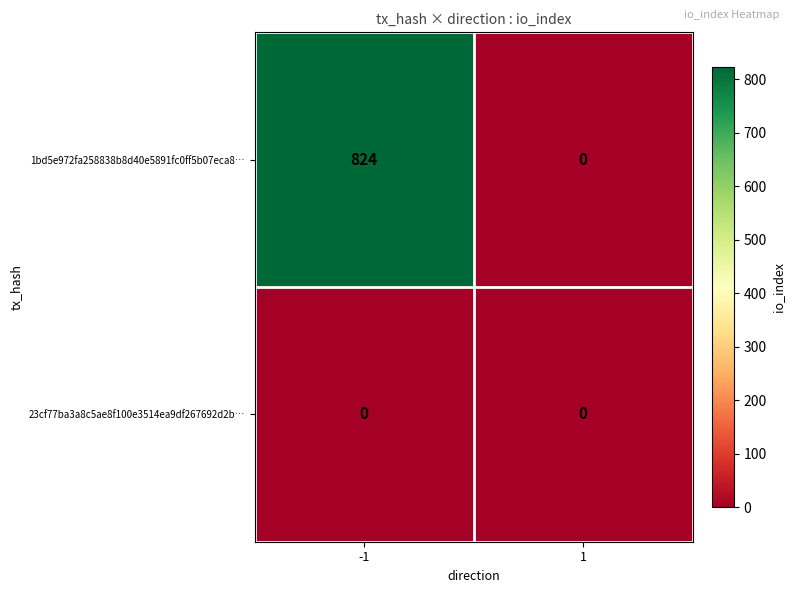

List the series in order of their overall mean, highest first.

1bd5e972fa258838b8d40e5891fc0ff5b07eca8…, 23cf77ba3a8c5ae8f100e3514ea9df267692d2b…